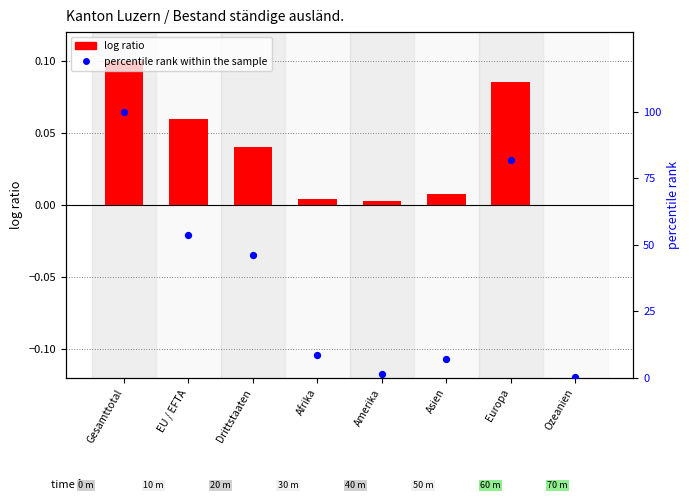

Which series has the largest total across all categories?

percentile rank within the sample